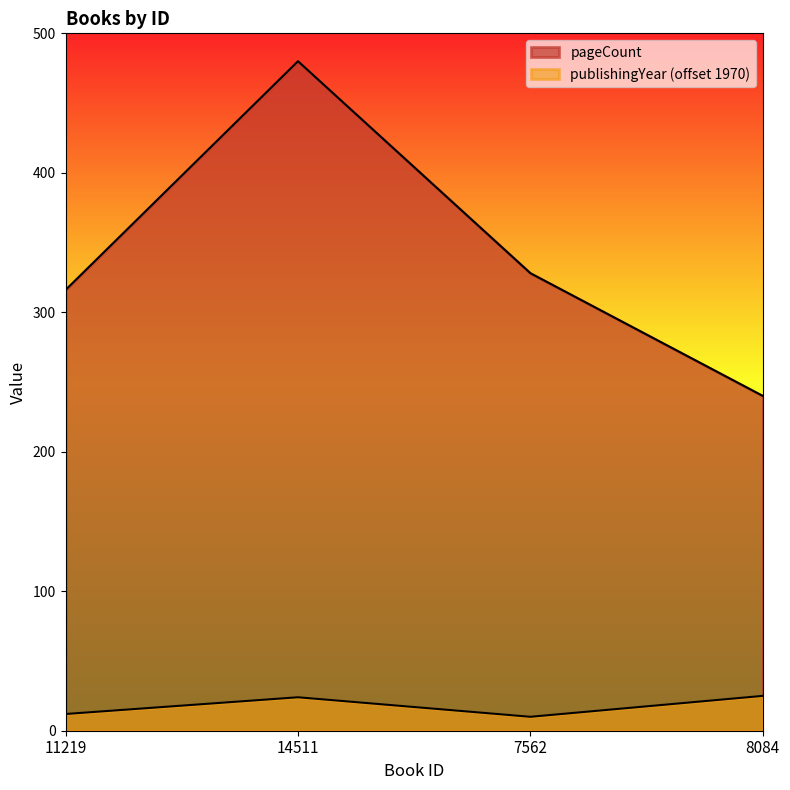

At which category is the sum across all series the highest?

14511